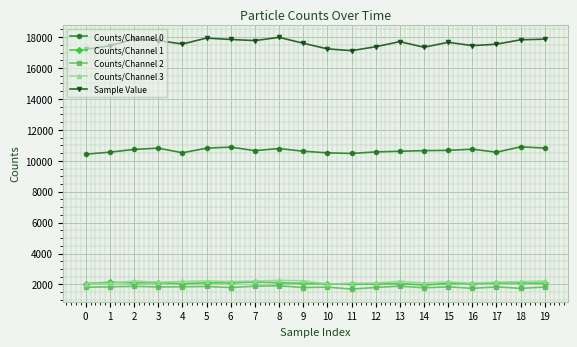

True or false: Counts/Channel 1 has more than 0 interior local peaks.

True